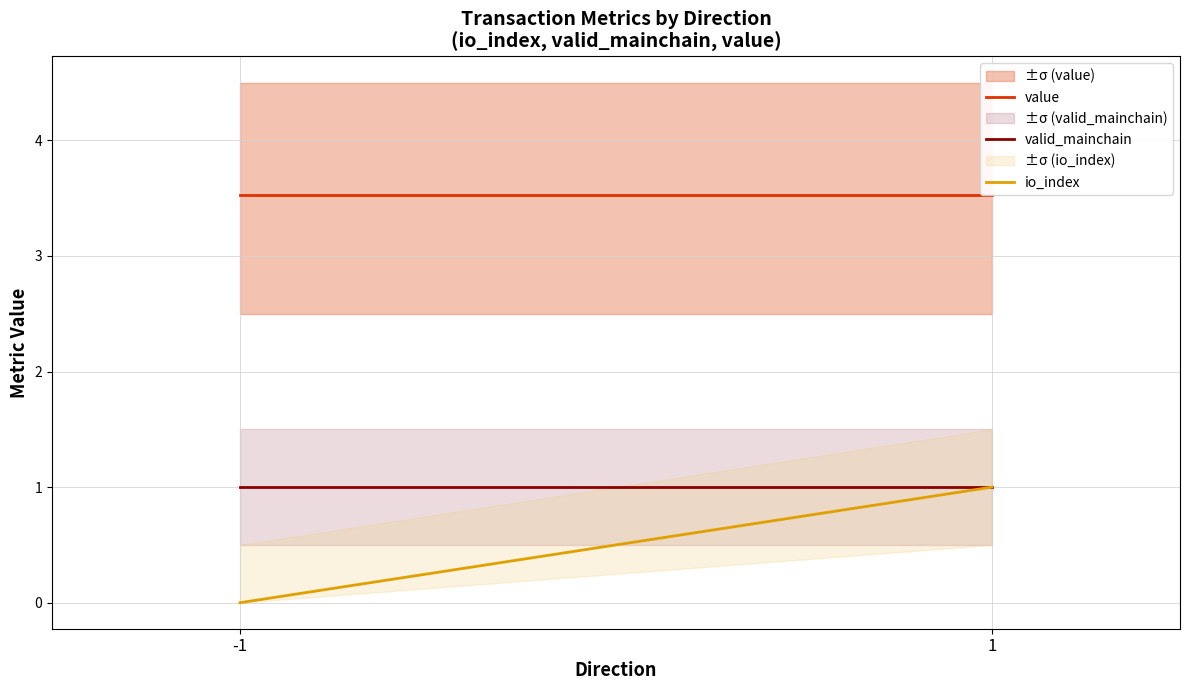

What is the average value of the value series?

3.5